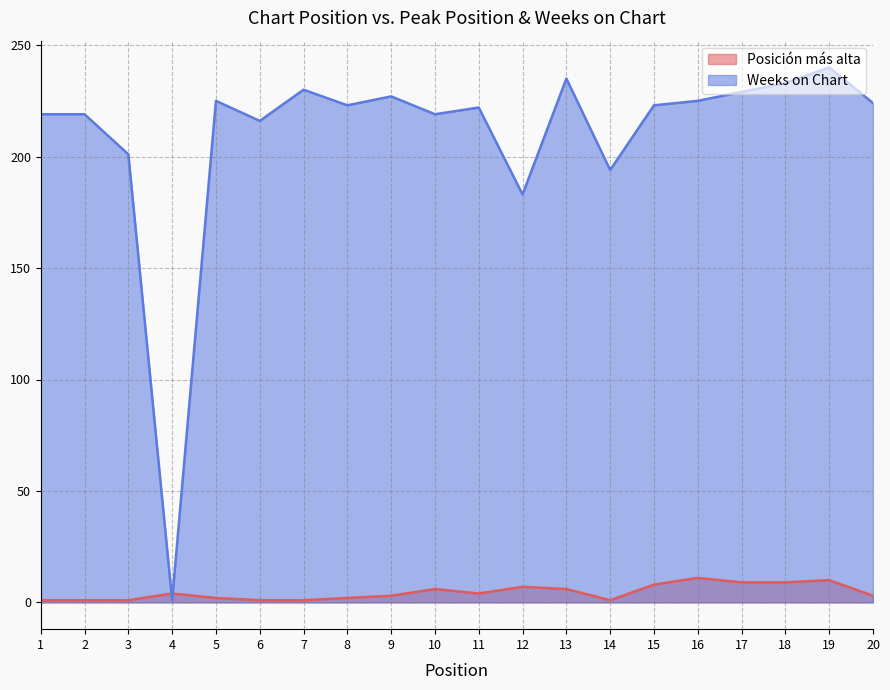

What is the value of the Posición más alta point at the 11th from the left?

4